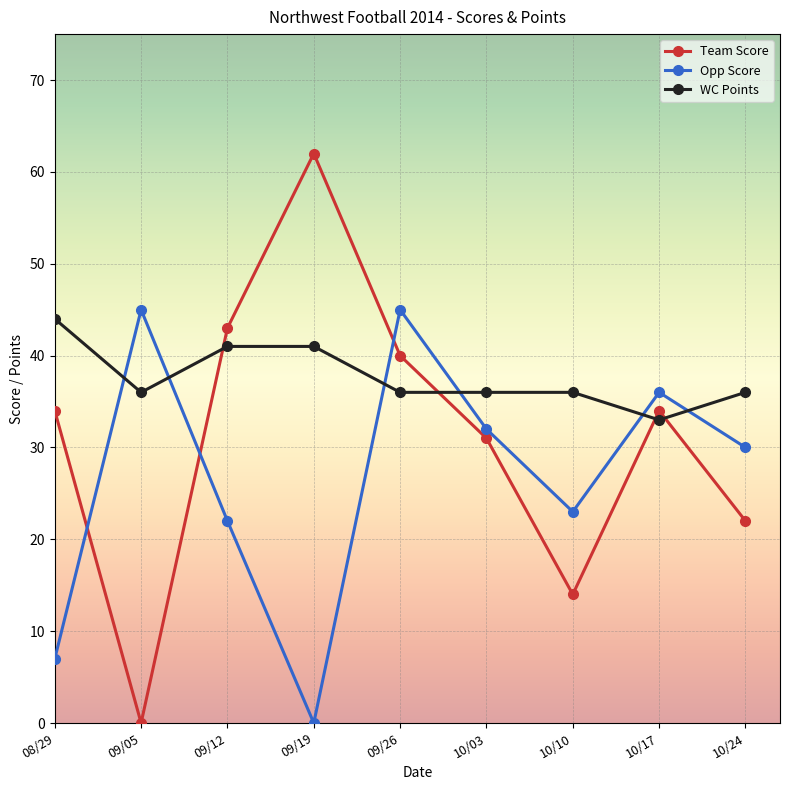

Where is the first local maximum for Team Score?

09/19